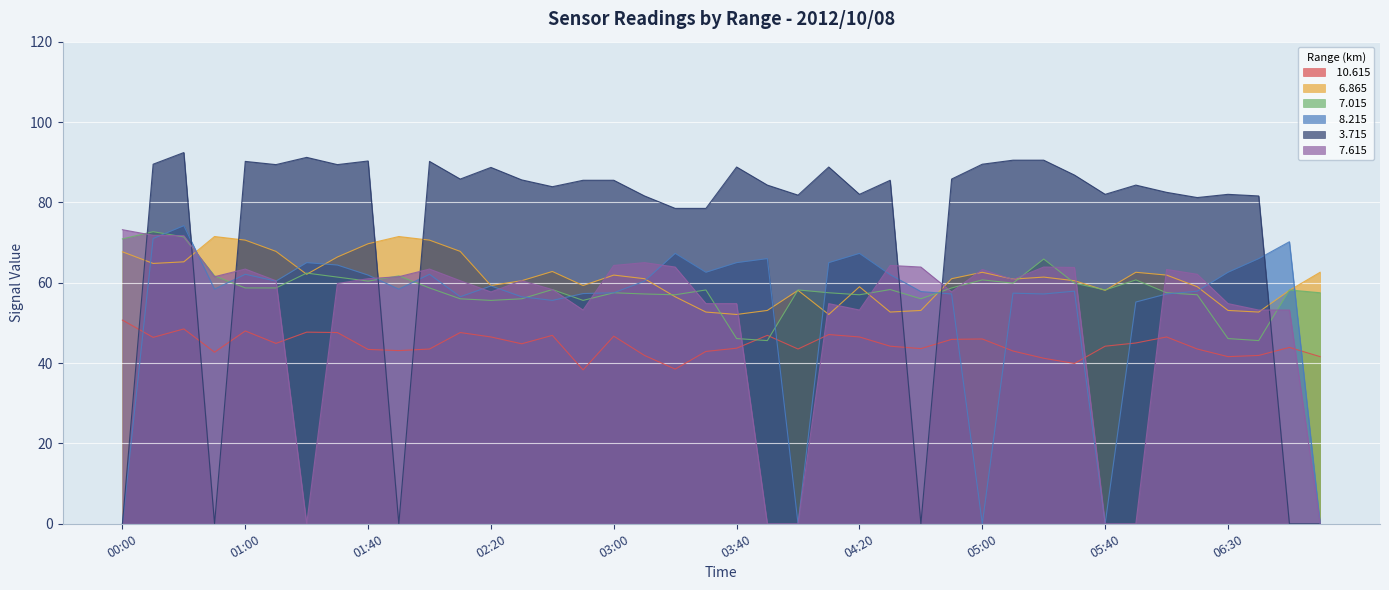

What is the spread (max minus min) of values at 01:30?

41.8